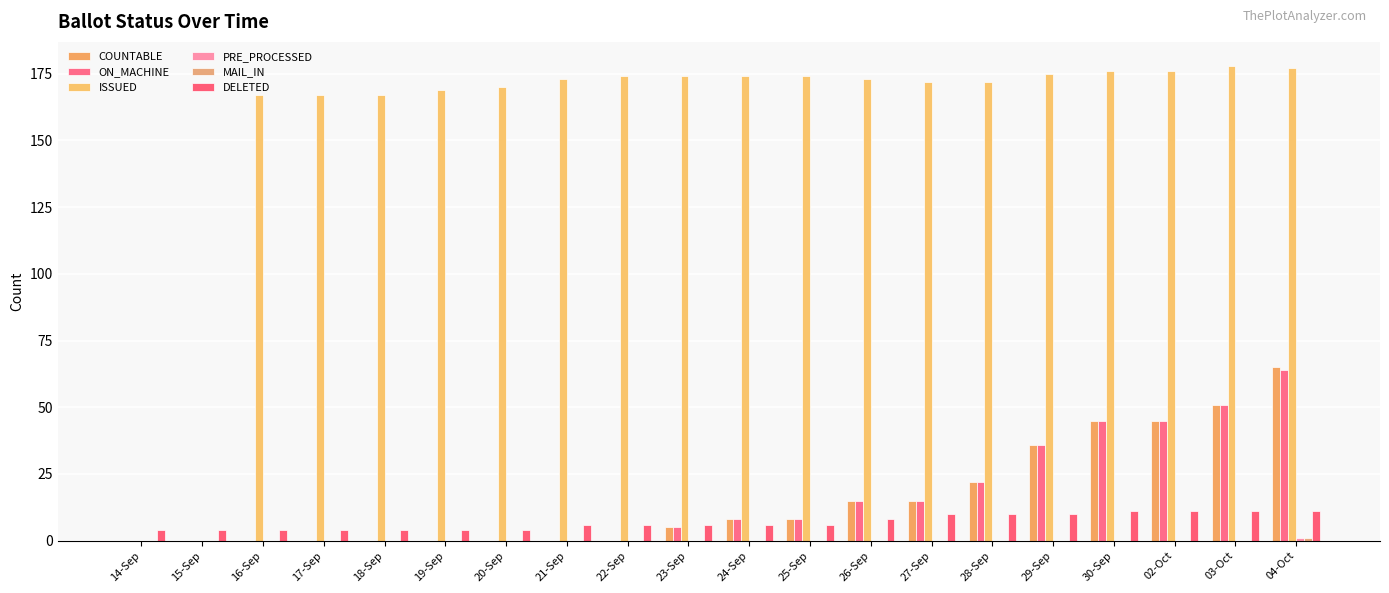

At which label is ON_MACHINE closest to 32?

29-Sep